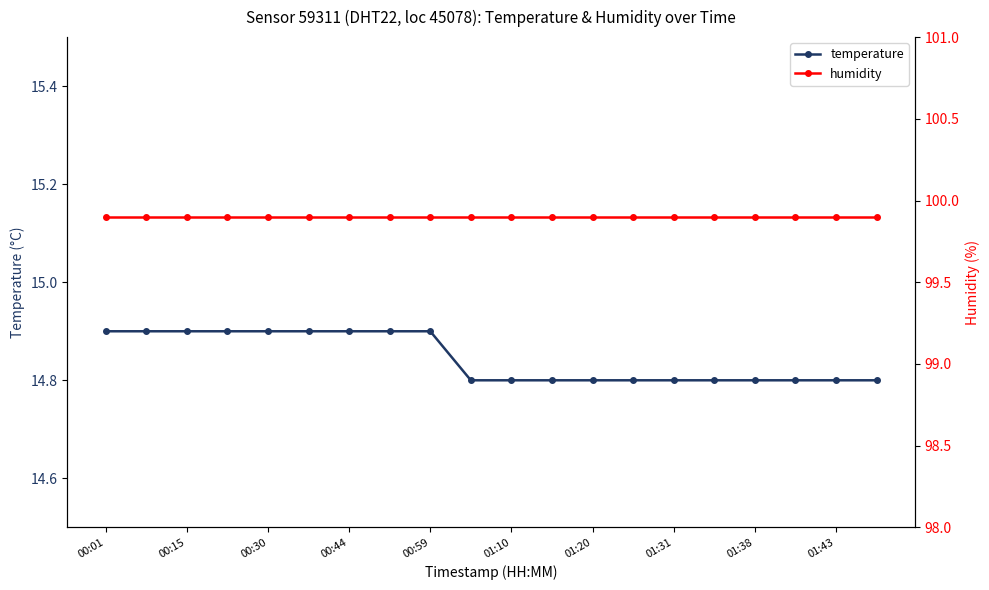

List the series in order of their overall mean, lowest first.

temperature, humidity